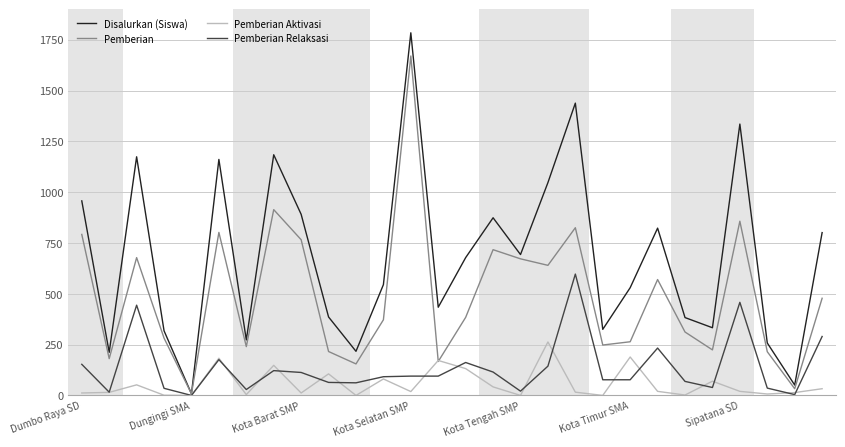

Rank the series by their maximum value, from lowest to highest.

Pemberian Aktivasi, Pemberian Relaksasi, Pemberian, Disalurkan (Siswa)